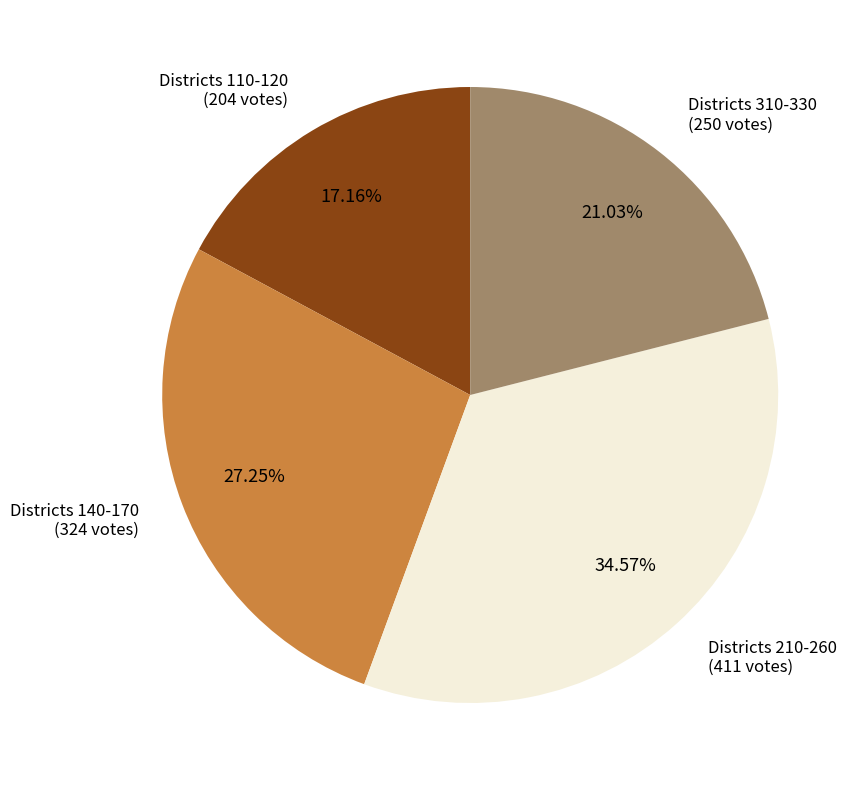

Does any single category account for the majority?

No